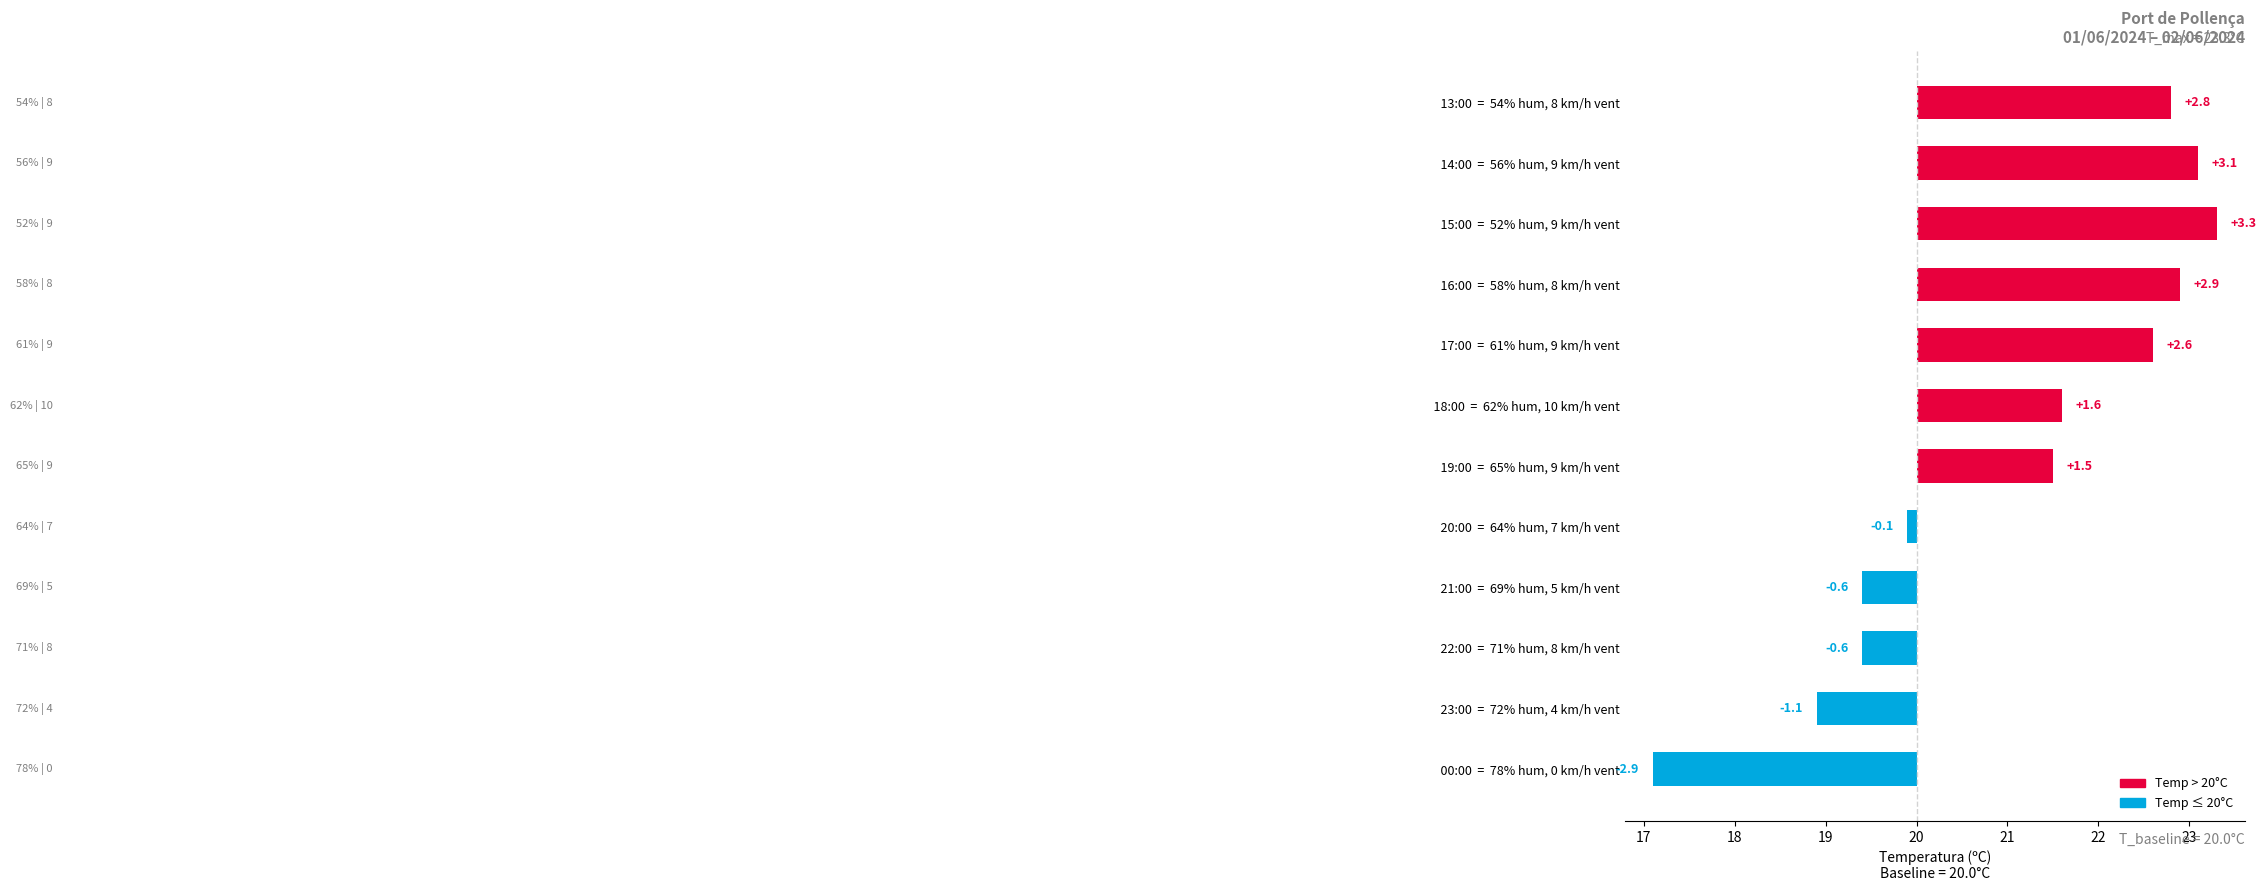

What is the greatest value displayed?

3.3